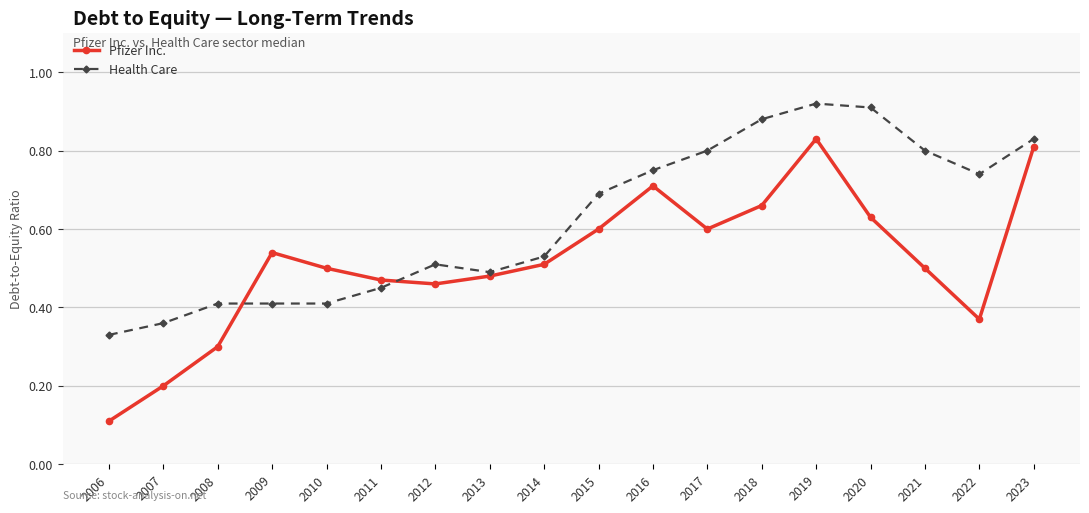

Does the chart have visible grid lines?

Yes